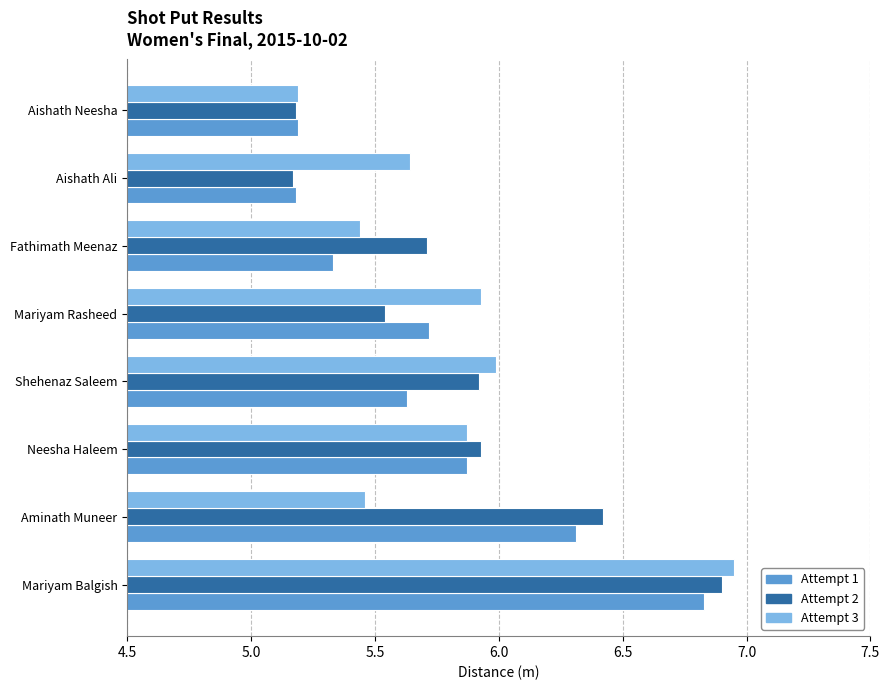

Rank the series at Mariyam Rasheed from highest to lowest value.

Attempt 3, Attempt 1, Attempt 2